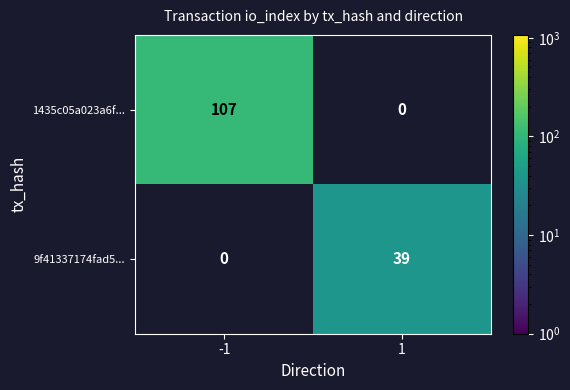

How many distinct data groups are displayed?

2